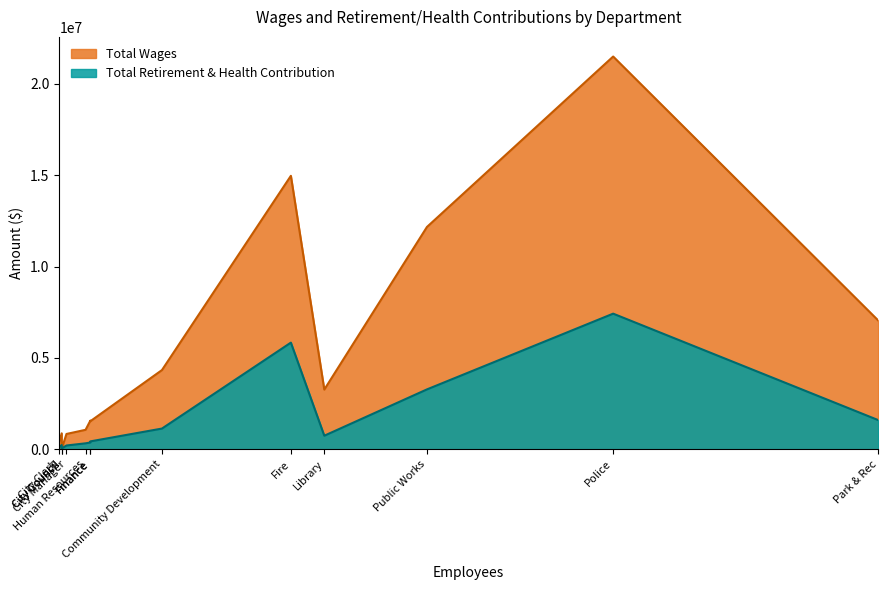

What is the difference between the Total Retirement & Health Contribution values at Park & Rec and Human Resources?

1272341